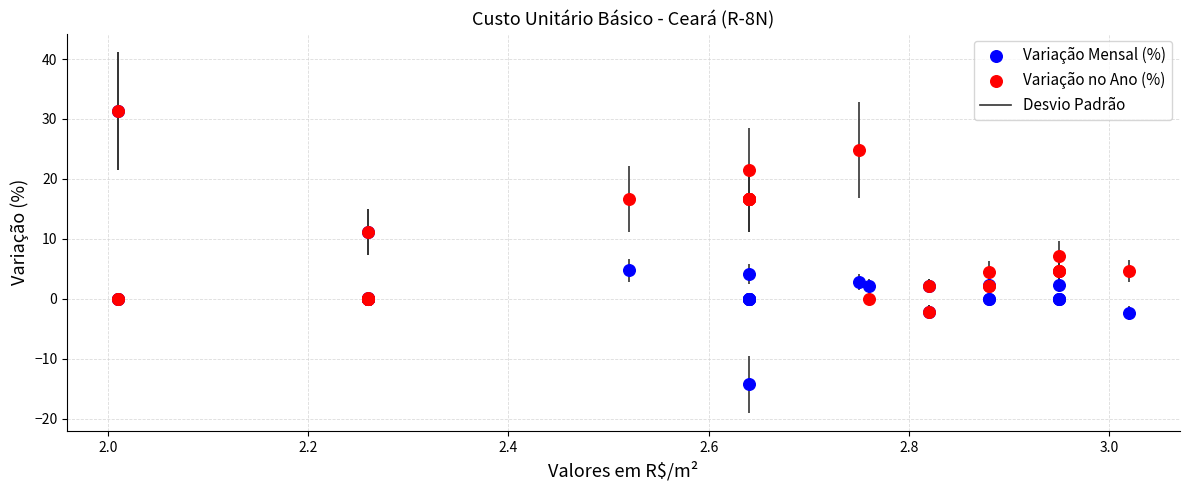

In the Variação Mensal (%) series, what Y value is closest to 8?

11.2